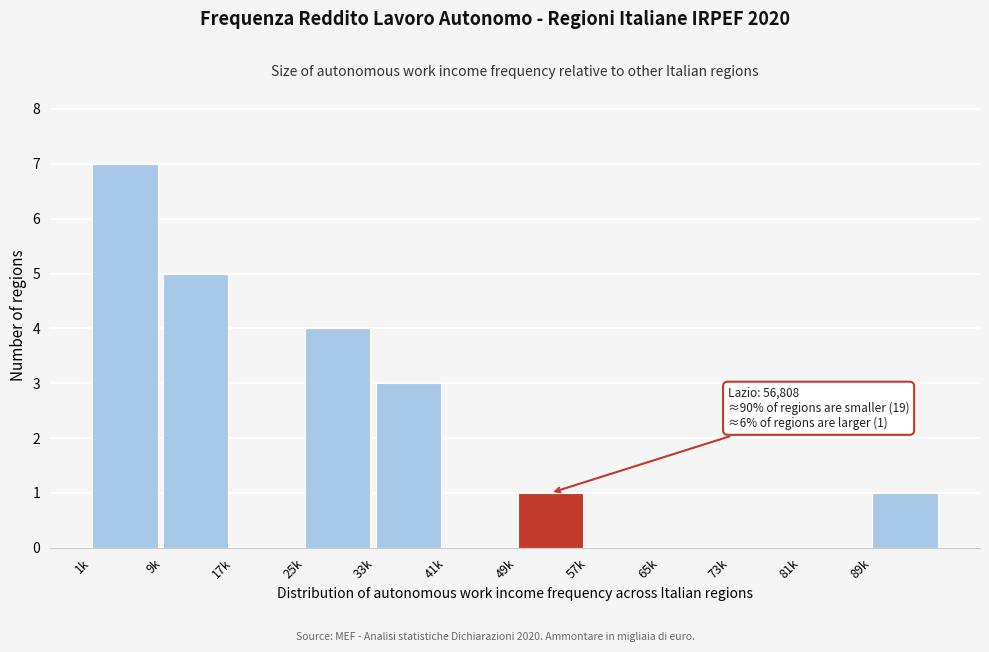

Reading left to right, transcribe all the data shown in this chart.

1k=7	9k=5	17k=0	25k=4	33k=3	41k=0	49k=1	57k=0	65k=0	73k=0	81k=0	89k=1